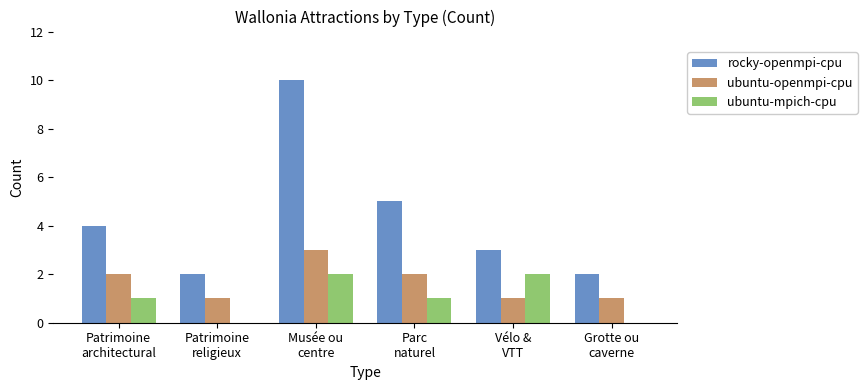

Which series has the largest total across all categories?

rocky-openmpi-cpu